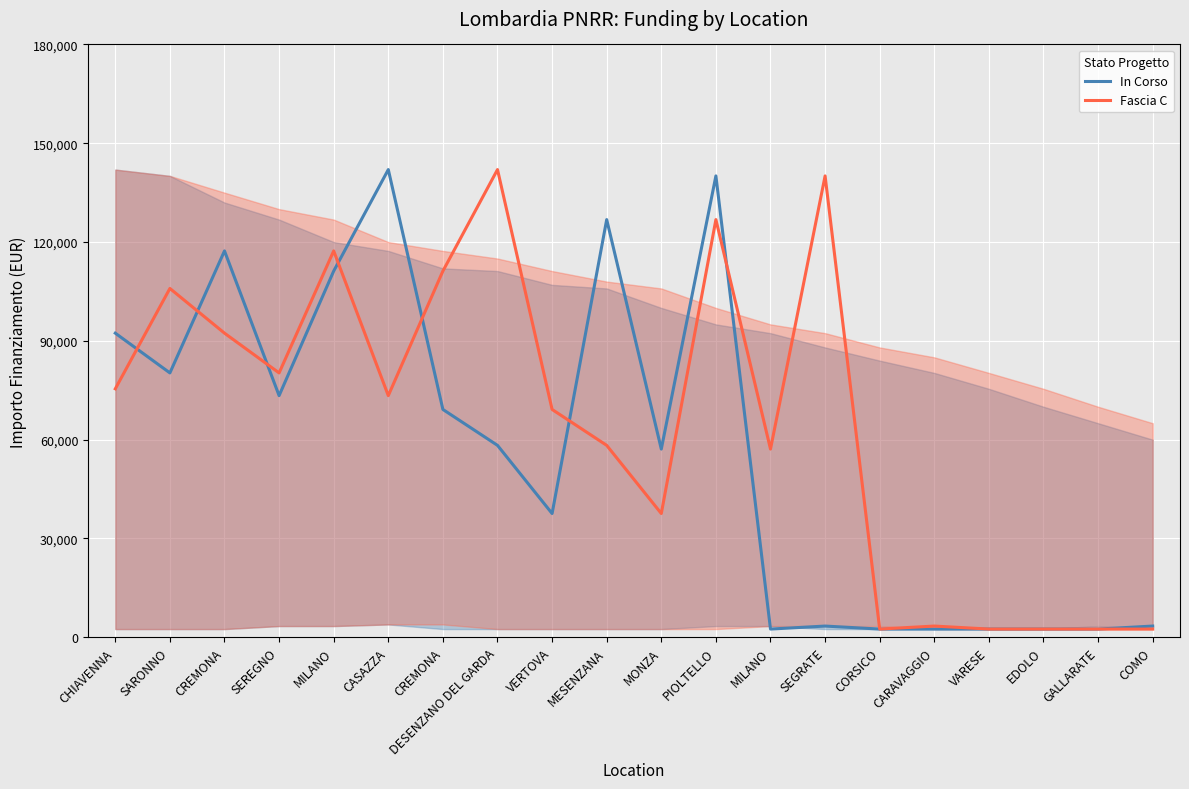

The value of Fascia C at GALLARATE is 4495.7. True or false?

False